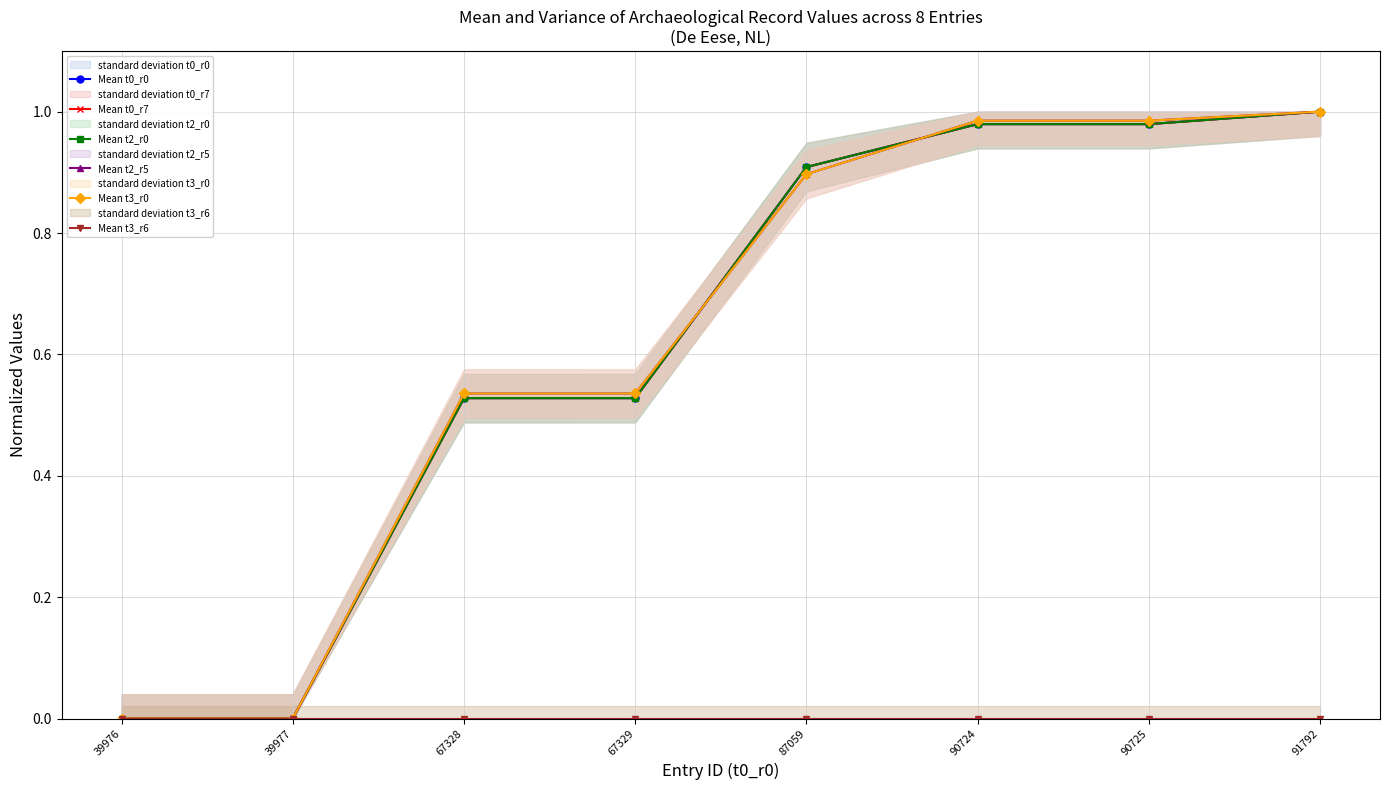

Reading right to left, transcribe all the data shown in this chart.

Mean t0_r0: 1.0	1.0	1.0	0.9	0.5	0.5	0.0	0.0
Mean t0_r7: 1.0	1.0	1.0	0.9	0.5	0.5	0.0	0.0
Mean t2_r0: 1.0	1.0	1.0	0.9	0.5	0.5	0.0	0.0
Mean t2_r5: 1.0	1.0	1.0	0.9	0.5	0.5	0.0	0.0
Mean t3_r0: 1.0	1.0	1.0	0.9	0.5	0.5	0.0	0.0
Mean t3_r6: 0.0	0.0	0.0	0.0	0.0	0.0	0.0	0.0